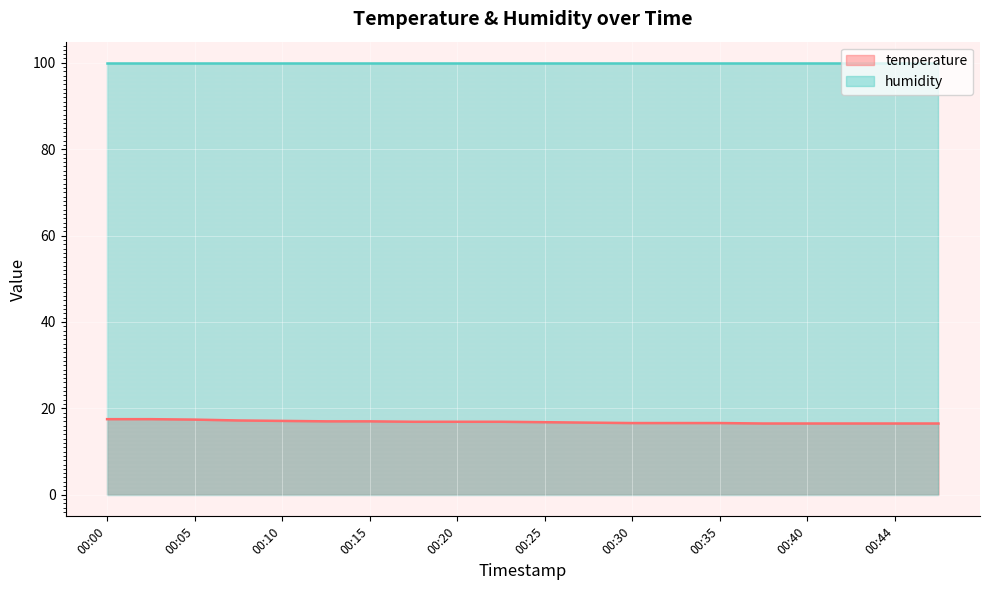

Where is the data nearest to the value 17?

00:13